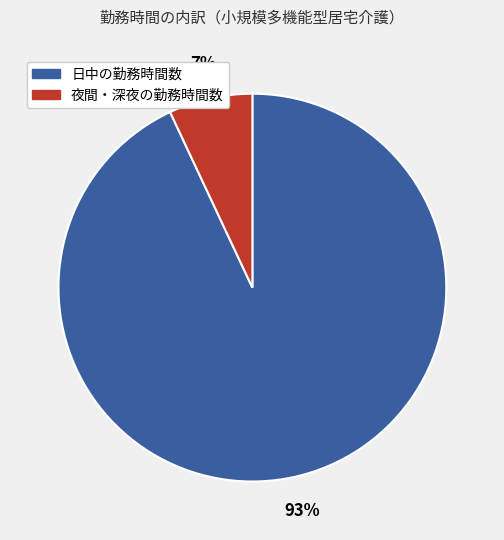

Combined, do 夜間・深夜の勤務時間数 and 日中の勤務時間数 account for over 50%?

Yes